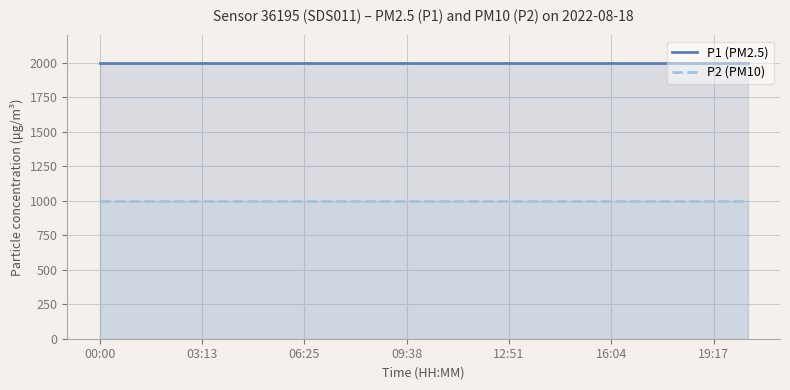

What is the total value across all series at 8?

2999.8